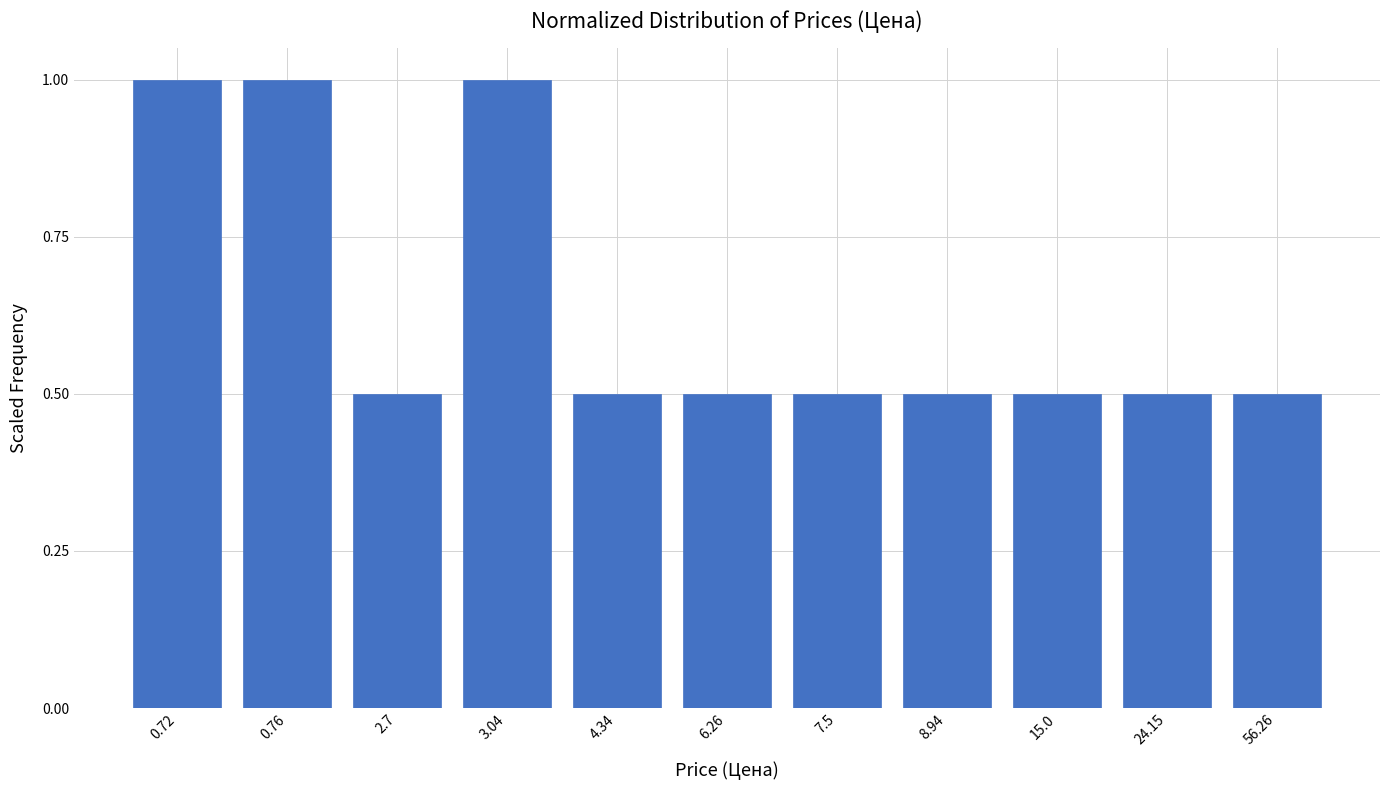

Reading right to left, transcribe all the data shown in this chart.

56.26=0.5	24.15=0.5	15.0=0.5	8.94=0.5	7.5=0.5	6.26=0.5	4.34=0.5	3.04=1.0	2.7=0.5	0.76=1.0	0.72=1.0